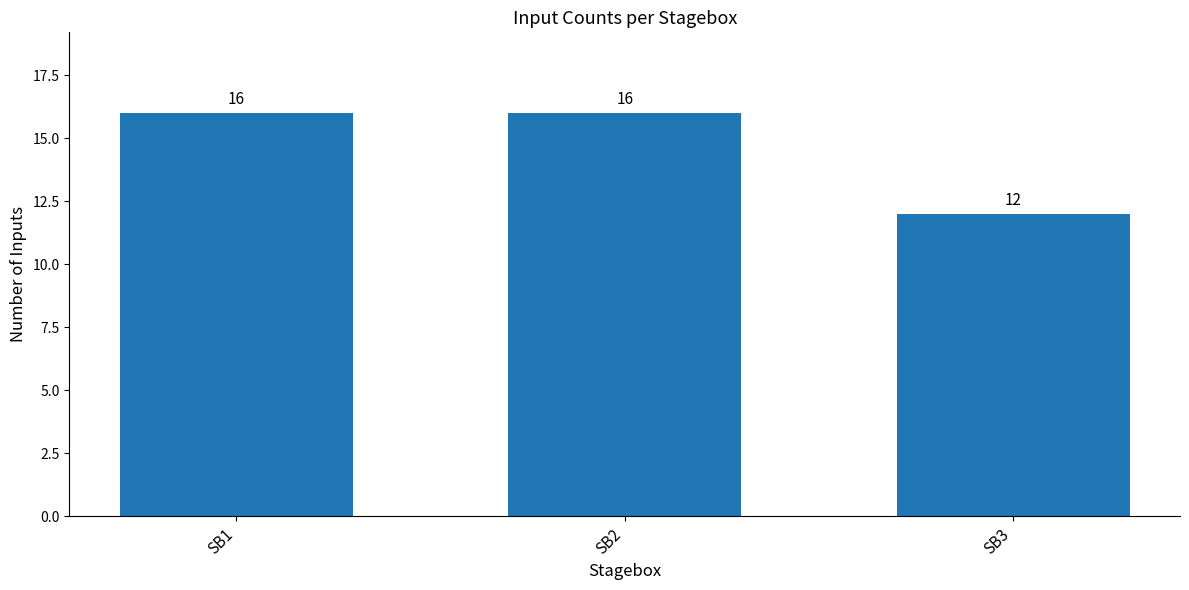

What is the minimum value shown in the chart?

12